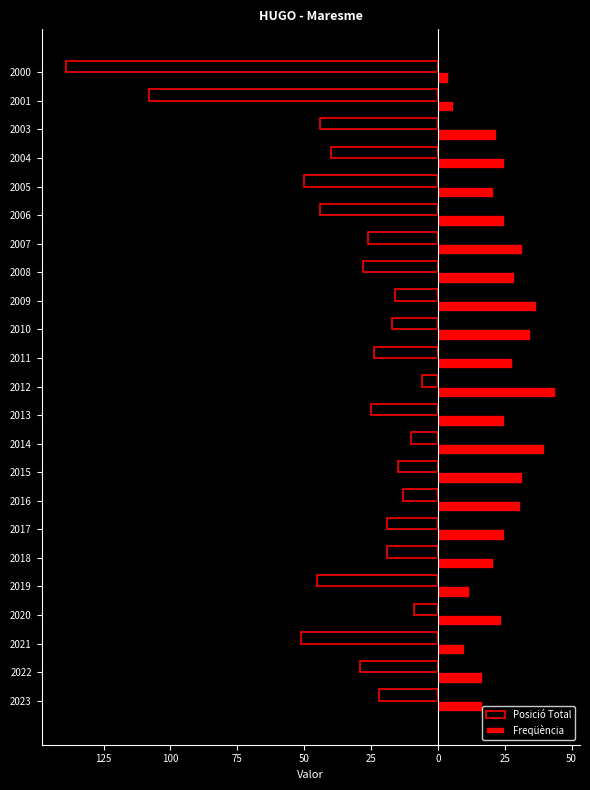

What are all the series names shown in the legend?

Posició Total, Freqüència